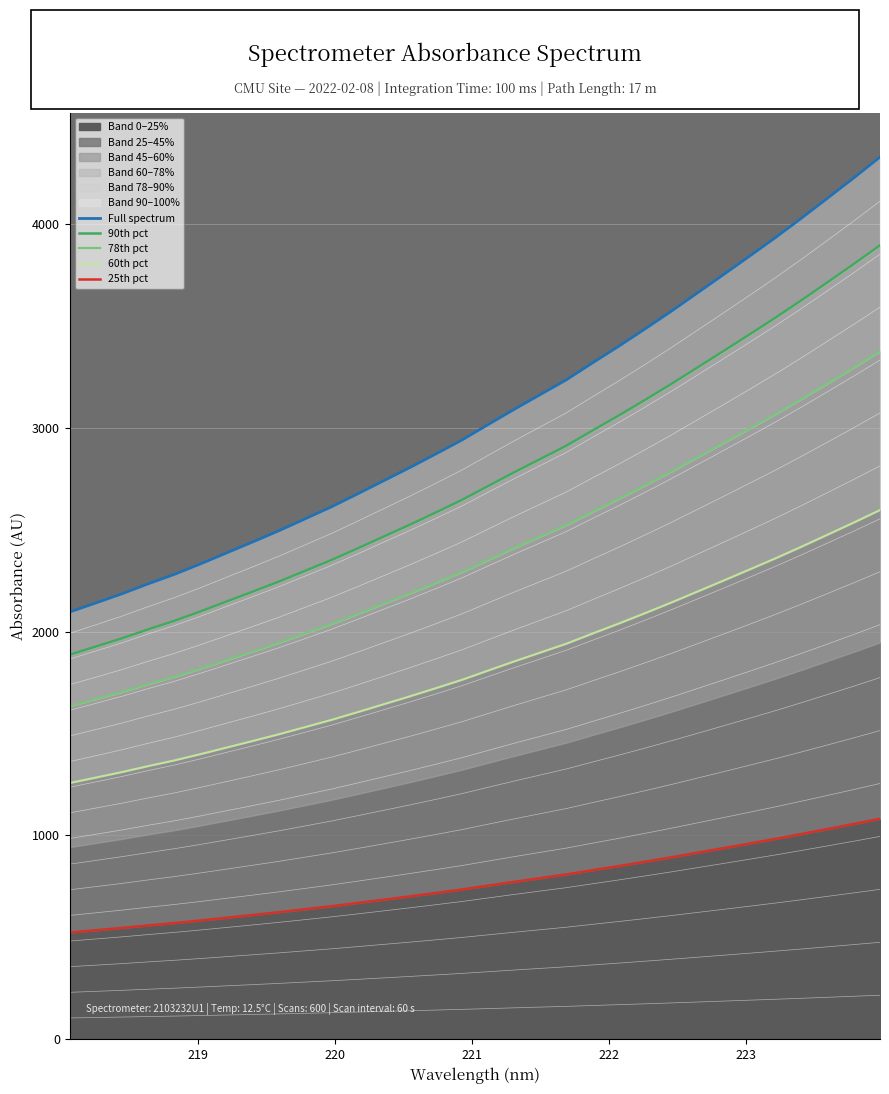

What is the lowest value of the Band 0–25% series?

523.9